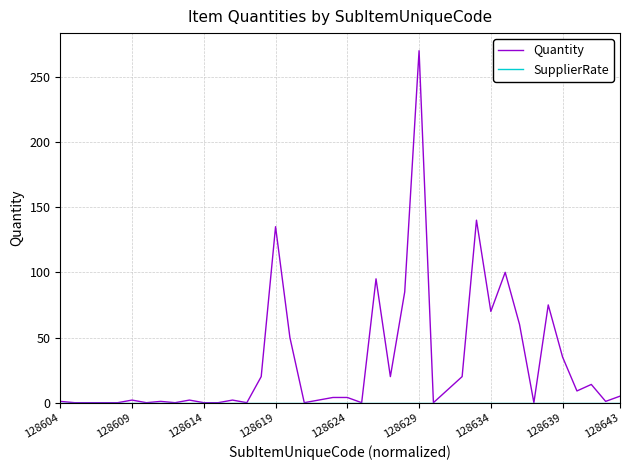

Which series has the largest total across all categories?

Quantity